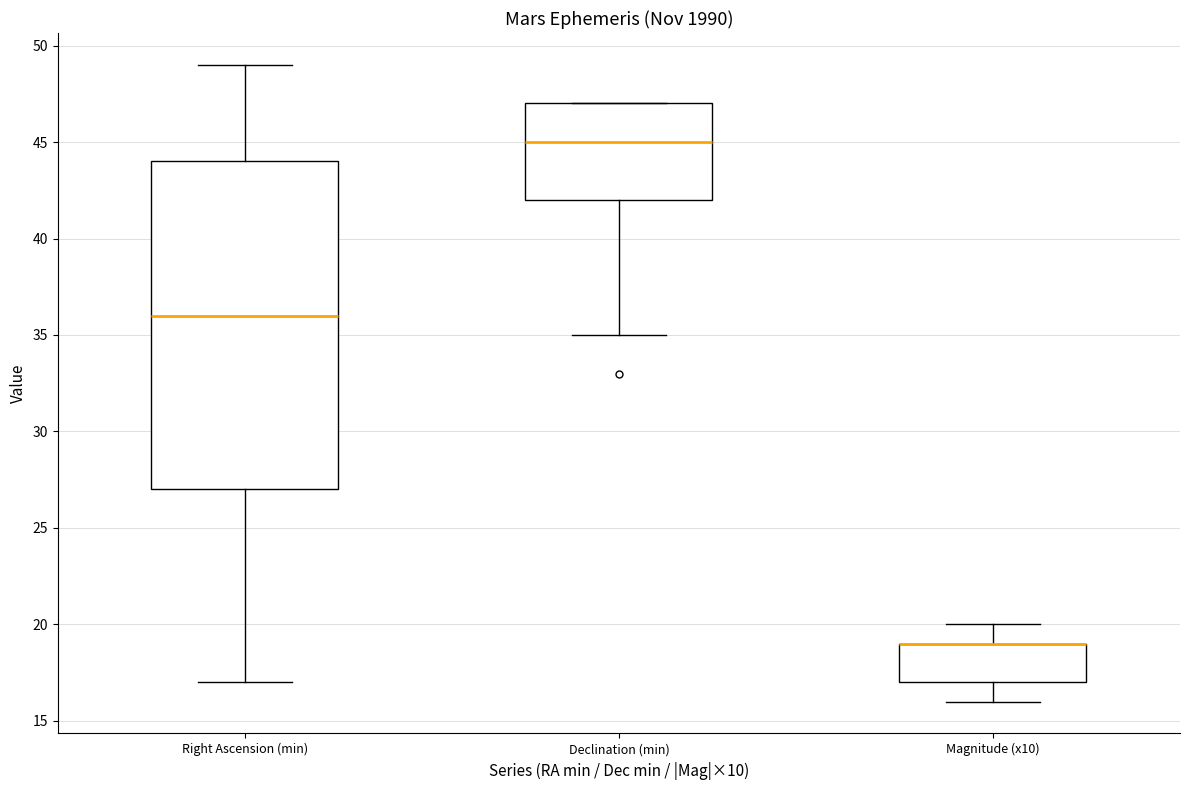

Reading left to right, transcribe this box plot: for each box, give where its median line is, the range the box spans, and where its two whiskers end, as read against the y-axis. The values are not printed on the chart, so give them approximately, as read against the axis.

Right Ascension (min): median 36, box 27 to 44, whiskers 17 to 49
Declination (min): median 45, box 42 to 47, whiskers 35 to 47
Magnitude (x10): median 19 (drawn on the box's upper edge), box 17 to 19, whiskers 16 to 20